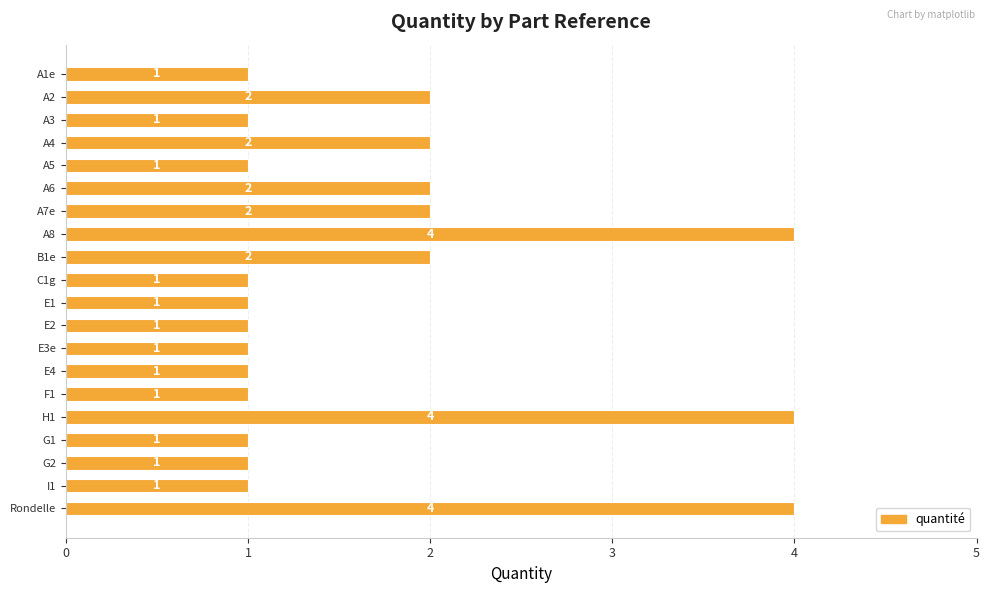

What is the ratio of the value at A2 to the value at C1g?

2.0